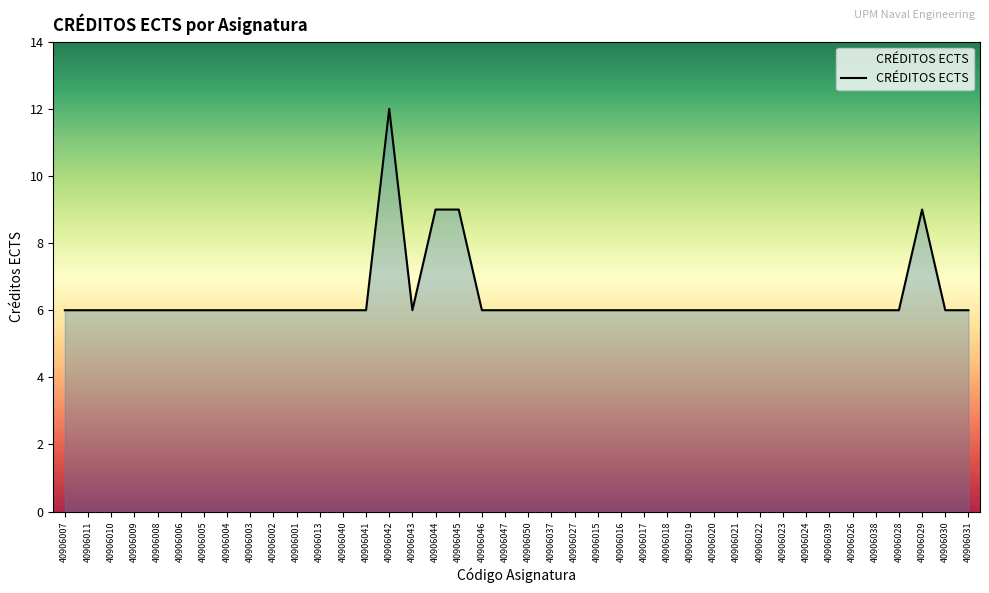

Read the value at 40906028.

6